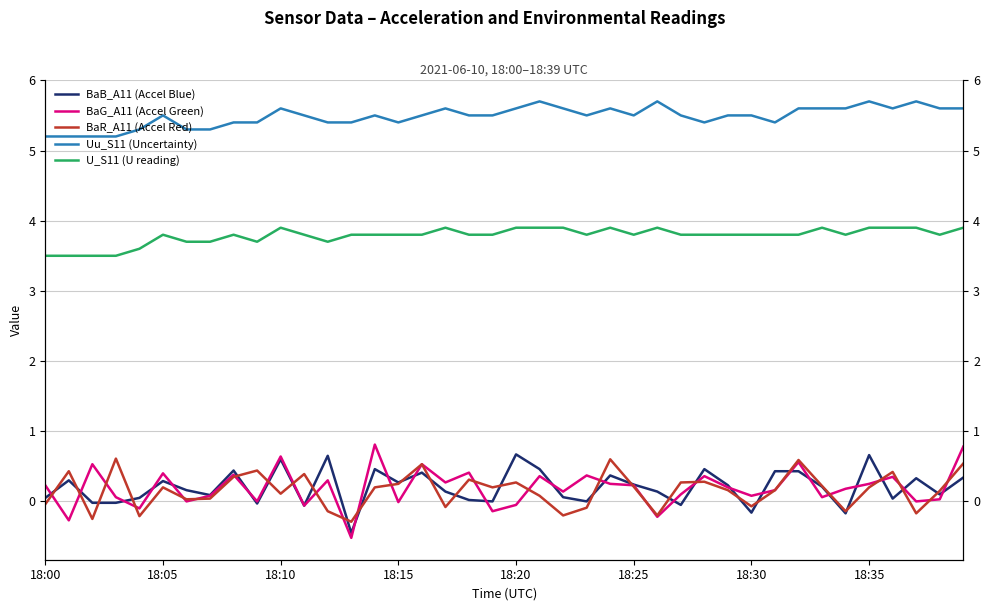

What is the difference between the maximum and minimum values in the Uu_S11 (Uncertainty) series?

0.5